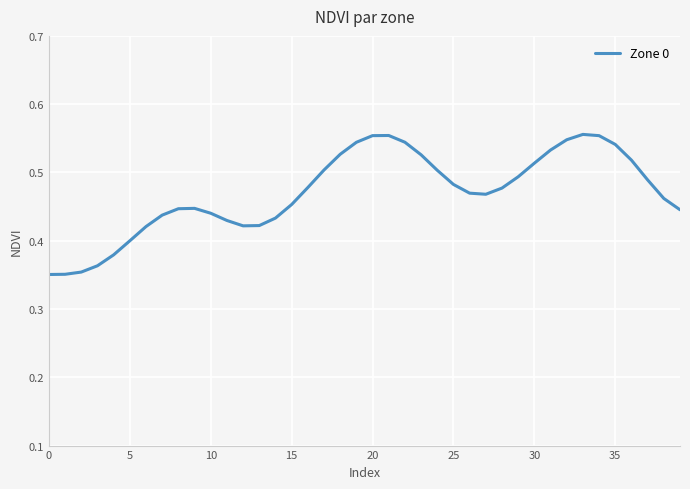

The chart shows a value of 0.3 at 30. True or false?

False